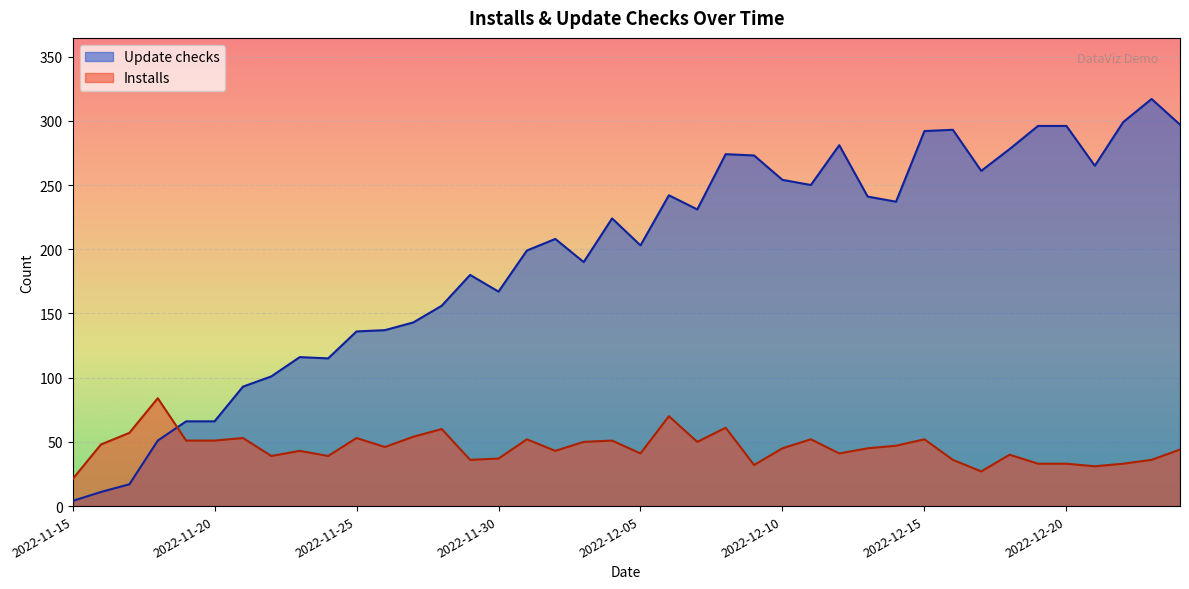

Rank the categories by Installs value from lowest to highest.

2022-11-15, 2022-12-17, 2022-12-21, 2022-12-09, 2022-12-19, 2022-12-20, 2022-12-22, 2022-11-29, 2022-12-16, 2022-12-23, 2022-11-30, 2022-11-22, 2022-11-24, 2022-12-18, 2022-12-05, 2022-12-12, 2022-11-23, 2022-12-02, 2022-12-24, 2022-12-10, 2022-12-13, 2022-11-26, 2022-12-14, 2022-11-16, 2022-12-03, 2022-12-07, 2022-11-19, 2022-11-20, 2022-12-04, 2022-12-01, 2022-12-11, 2022-12-15, 2022-11-21, 2022-11-25, 2022-11-27, 2022-11-17, 2022-11-28, 2022-12-08, 2022-12-06, 2022-11-18